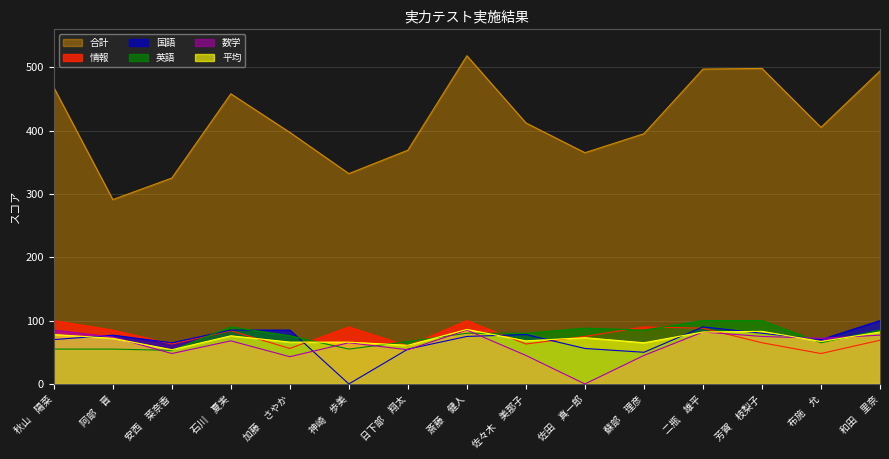

Reading left to right, what are all the values shown in this chart?

情報: 秋山　陽菜=100	阿部　晋=85	安西　菜奈香=63	石川　夏実=84	加藤　さやか=56	神崎　歩美=90	日下部　翔太=60	斎藤　健人=100	佐々木　美那子=63	佐田　真一郎=75	蘇部　理彦=90	二瓶　雄平=88	芳賀　枝梨子=65	布施　允=48	和田　里奈=69
国語: 秋山　陽菜=70	阿部　晋=77	安西　菜奈香=65	石川　夏実=85	加藤　さやか=85	神崎　歩美=0	日下部　翔太=55	斎藤　健人=75	佐々木　美那子=78	佐田　真一郎=56	蘇部　理彦=50	二瓶　雄平=90	芳賀　枝梨子=80	布施　允=70	和田　里奈=100
英語: 秋山　陽菜=55	阿部　晋=55	安西　菜奈香=53	石川　夏実=90	加藤　さやか=76	神崎　歩美=55	日下部　翔太=67	斎藤　健人=80	佐々木　美那子=80	佐田　真一郎=88	蘇部　理彦=85	二瓶　雄平=100	芳賀　枝梨子=100	布施　允=65	和田　里奈=85
合計: 秋山　陽菜=468	阿部　晋=291	安西　菜奈香=325	石川　夏実=458	加藤　さやか=397	神崎　歩美=332	日下部　翔太=369	斎藤　健人=518	佐々木　美那子=412	佐田　真一郎=365	蘇部　理彦=395	二瓶　雄平=497	芳賀　枝梨子=498	布施　允=405	和田　里奈=494
平均: 秋山　陽菜=78	阿部　晋=72	安西　菜奈香=54	石川　夏実=76	加藤　さやか=66	神崎　歩美=66	日下部　翔太=61	斎藤　健人=86	佐々木　美那子=68	佐田　真一郎=73	蘇部　理彦=65	二瓶　雄平=82	芳賀　枝梨子=83	布施　允=67	和田　里奈=82
数学: 秋山　陽菜=85	阿部　晋=74	安西　菜奈香=48	石川　夏実=68	加藤　さやか=43	神崎　歩美=65	日下部　翔太=54	斎藤　健人=85	佐々木　美那子=45	佐田　真一郎=0	蘇部　理彦=45	二瓶　雄平=82	芳賀　枝梨子=75	布施　允=72	和田　里奈=77